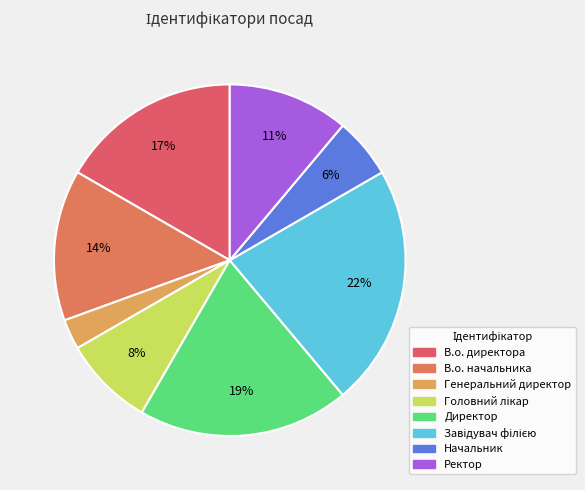

How many slices are in this pie chart?

8